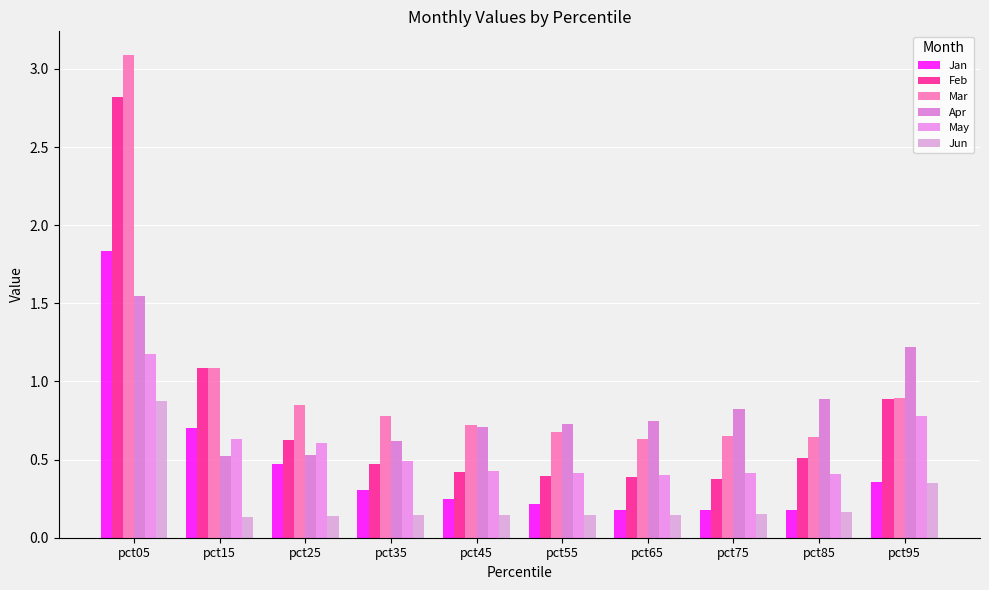

How many bars are there in each group?

6